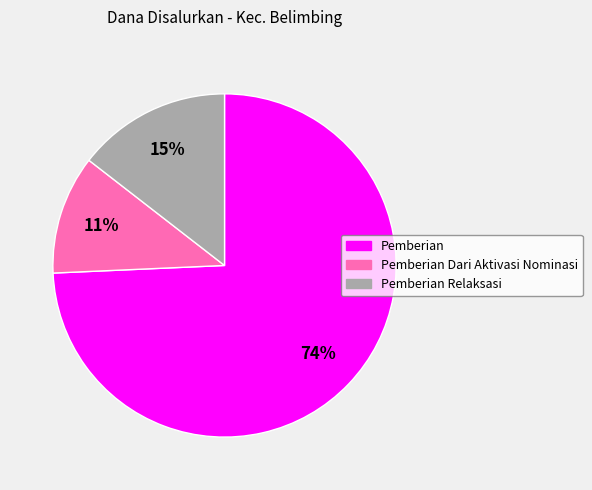

To the nearest percent, what is the difference between the largest and smallest slice percentages?

63%